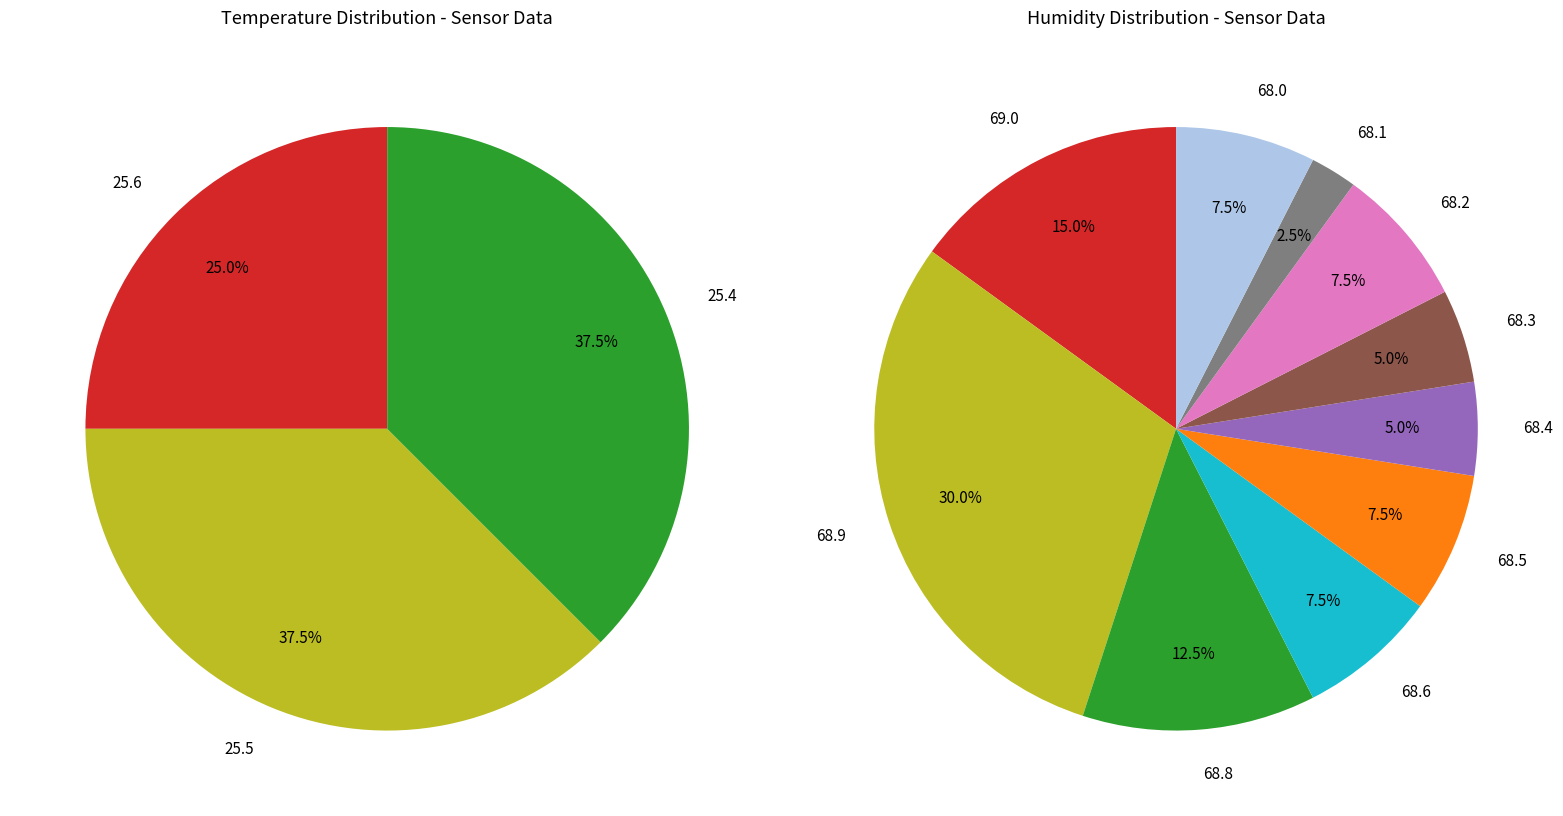

Does any single category account for the majority?

No